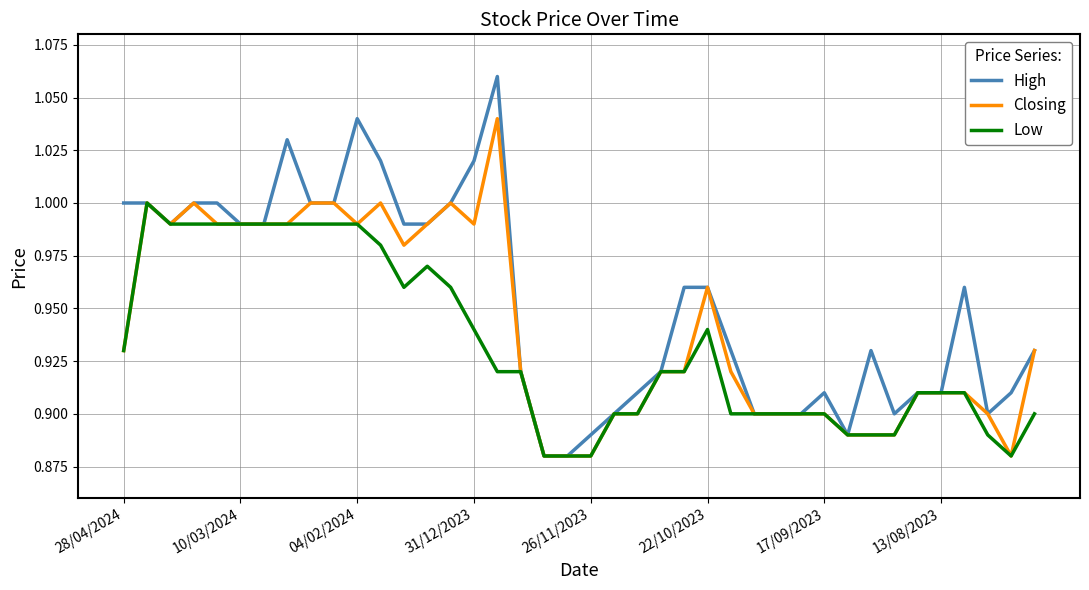

List the series in order of their overall mean, lowest first.

Low, Closing, High